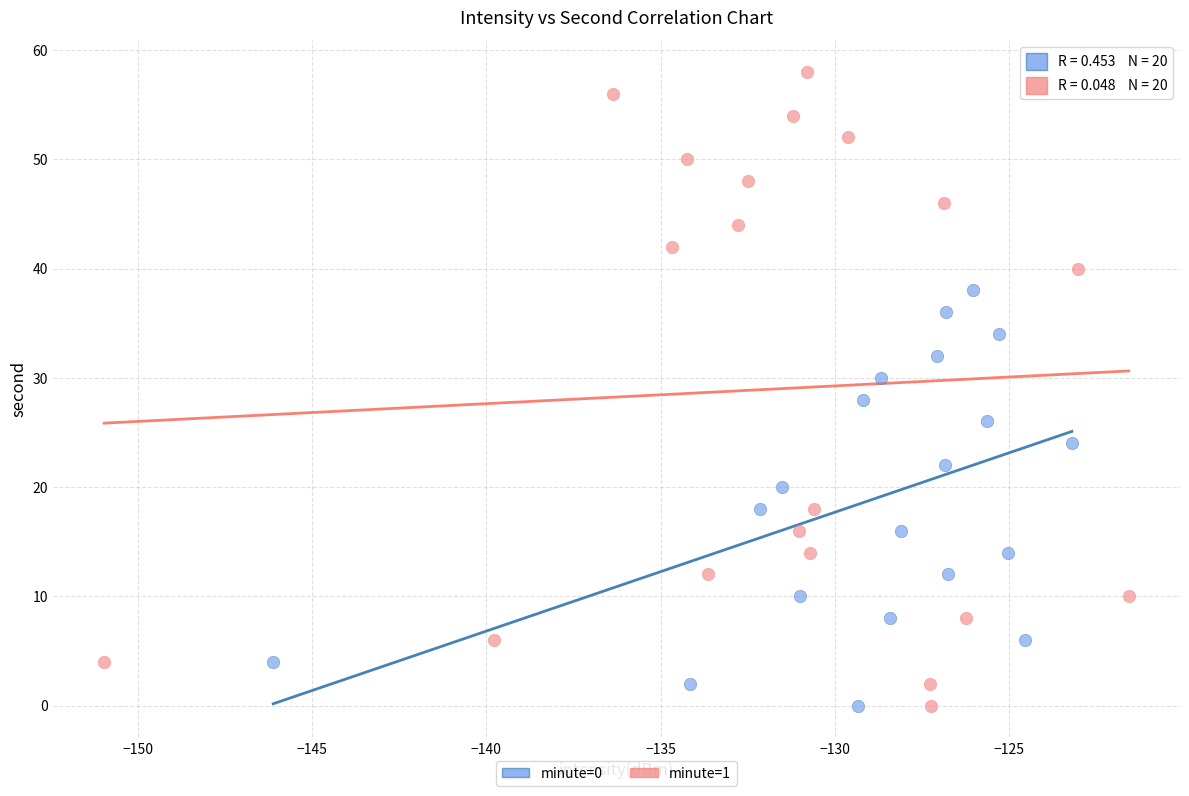

Which series contains the highest Y value?

minute=1